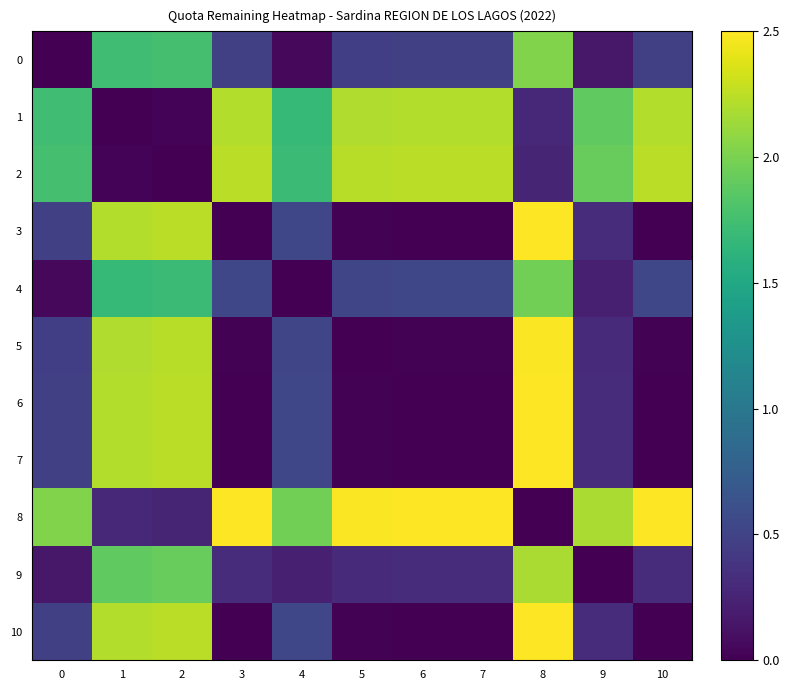

Which series has the largest total across all categories?

8